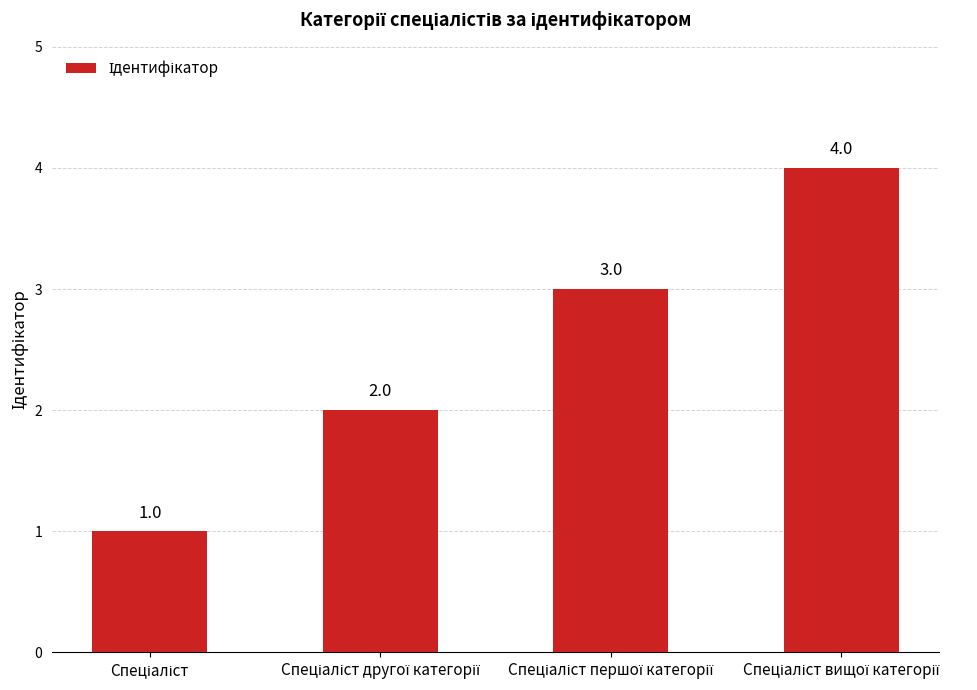

How many values are below 3?

2